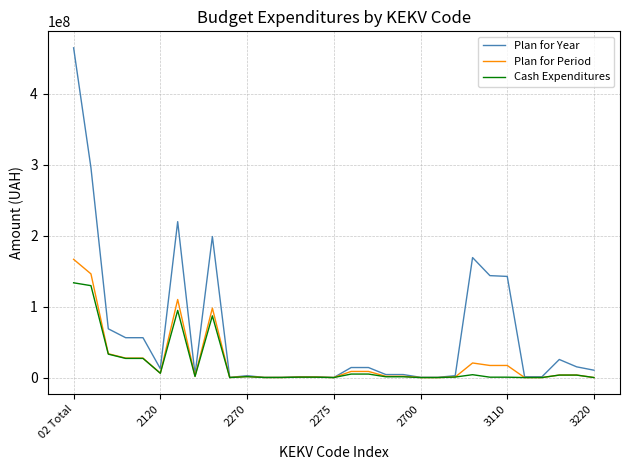

What is the greatest value displayed?

464354802.0